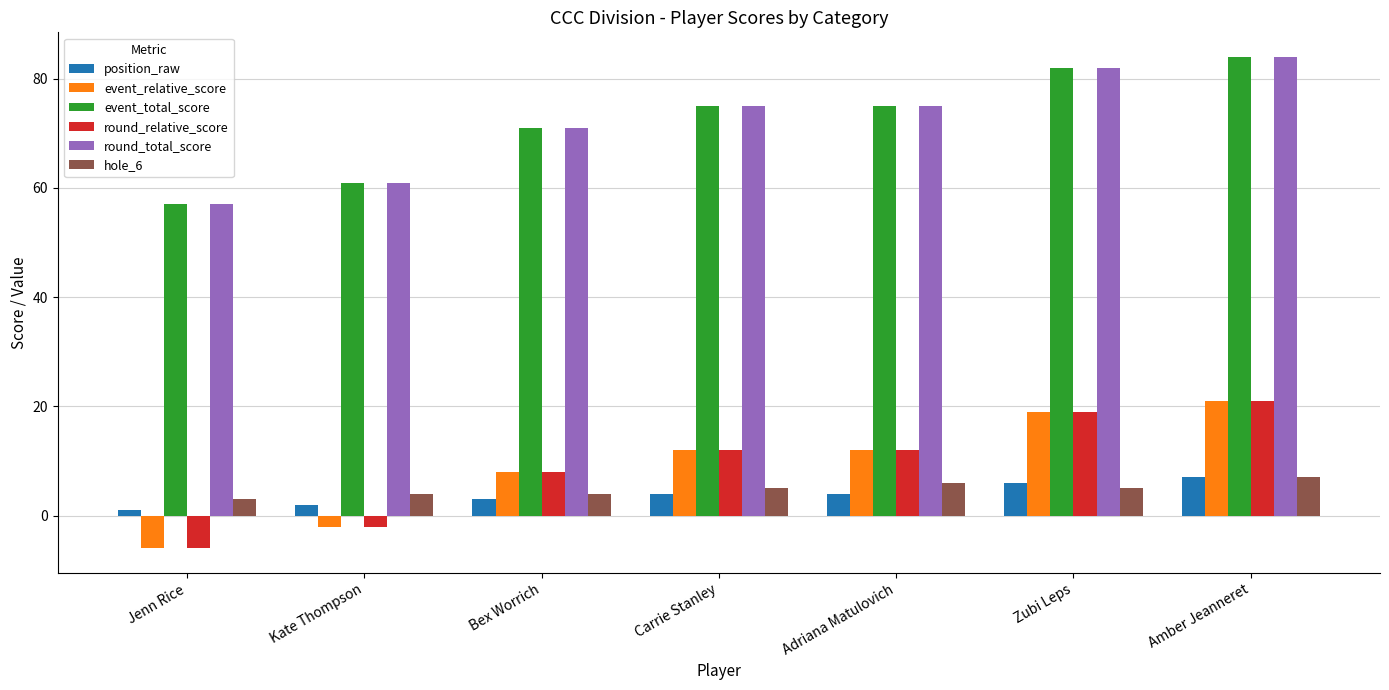

Reading right to left, list all the values displayed in this chart.

position_raw: Amber Jeanneret=7	Zubi Leps=6	Adriana Matulovich=4	Carrie Stanley=4	Bex Worrich=3	Kate Thompson=2	Jenn Rice=1
event_relative_score: Amber Jeanneret=21	Zubi Leps=19	Adriana Matulovich=12	Carrie Stanley=12	Bex Worrich=8	Kate Thompson=-2	Jenn Rice=-6
event_total_score: Amber Jeanneret=84	Zubi Leps=82	Adriana Matulovich=75	Carrie Stanley=75	Bex Worrich=71	Kate Thompson=61	Jenn Rice=57
round_relative_score: Amber Jeanneret=21	Zubi Leps=19	Adriana Matulovich=12	Carrie Stanley=12	Bex Worrich=8	Kate Thompson=-2	Jenn Rice=-6
round_total_score: Amber Jeanneret=84	Zubi Leps=82	Adriana Matulovich=75	Carrie Stanley=75	Bex Worrich=71	Kate Thompson=61	Jenn Rice=57
hole_6: Amber Jeanneret=7	Zubi Leps=5	Adriana Matulovich=6	Carrie Stanley=5	Bex Worrich=4	Kate Thompson=4	Jenn Rice=3